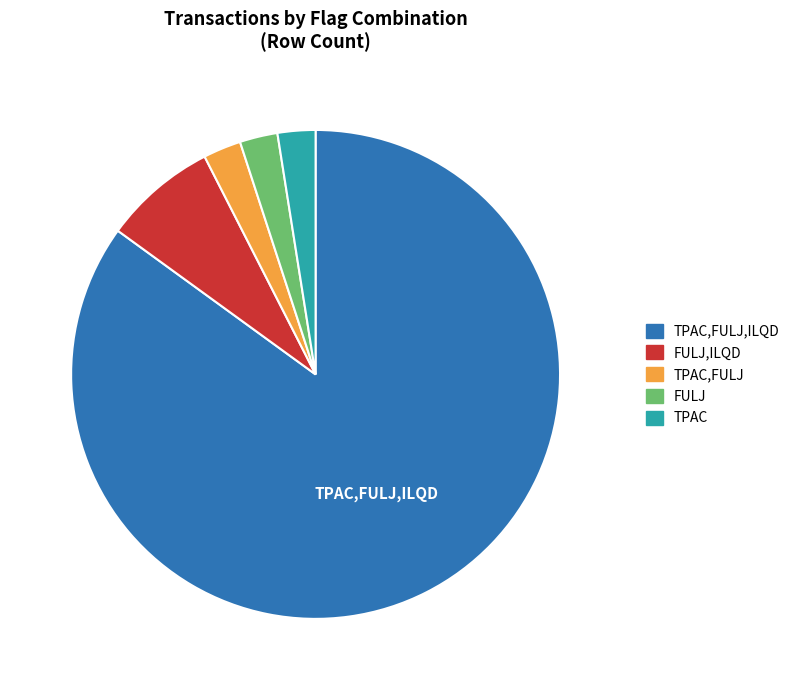

Is there any slice that represents more than half of the pie?

Yes